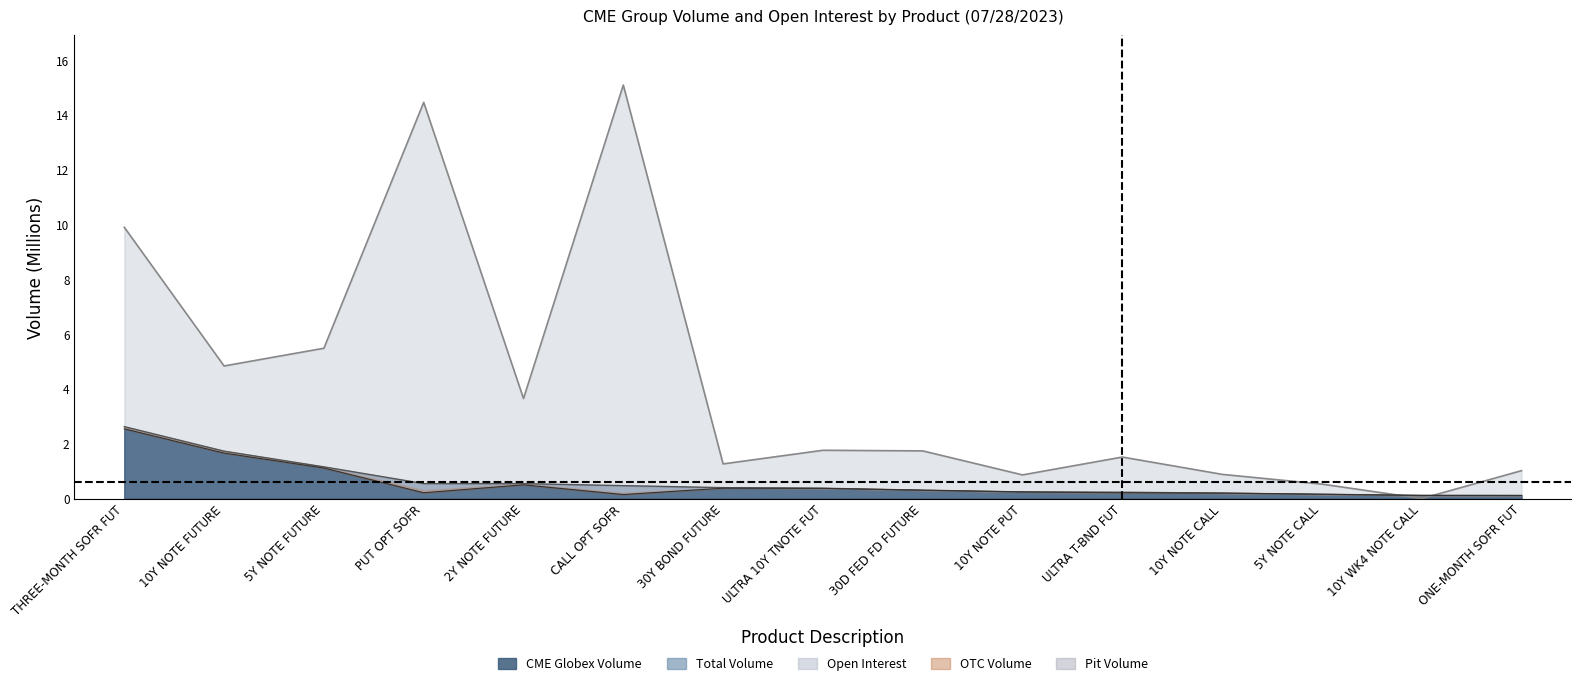

What position from the right is ONE-MONTH SOFR FUT?

1